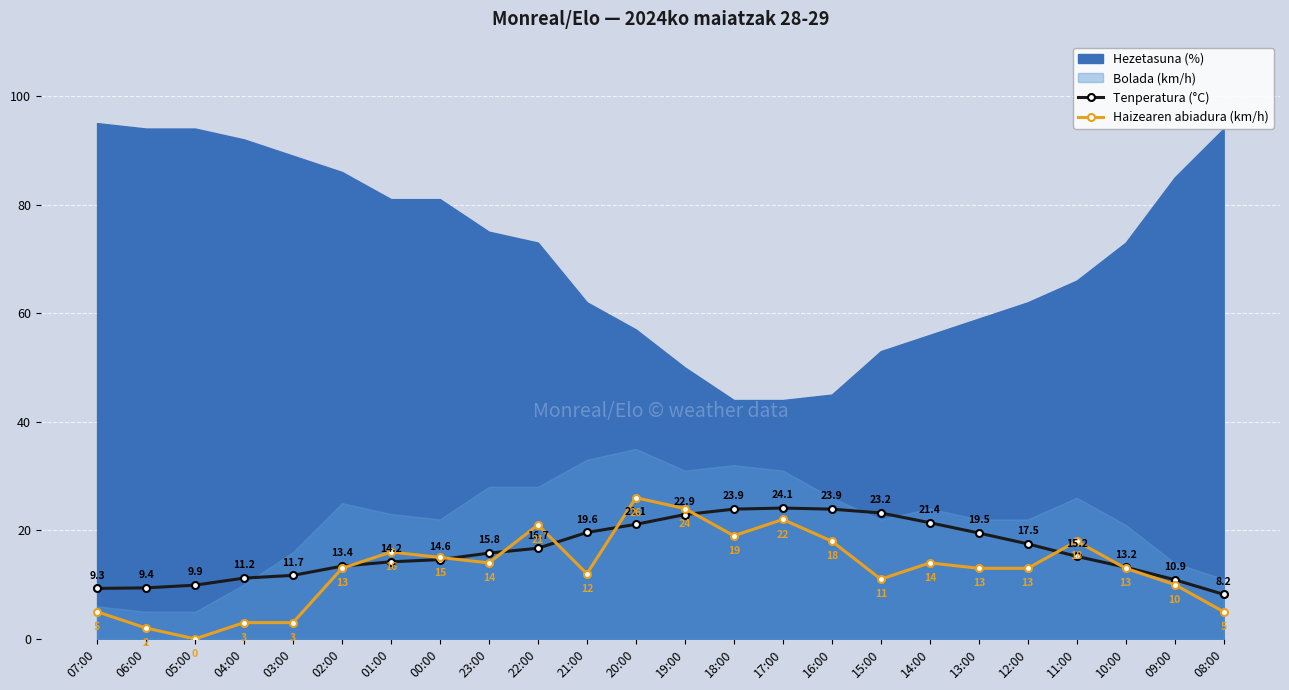

What is the label of the 11th point from the right?

18:00